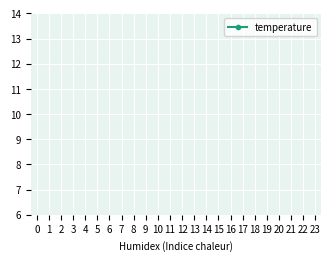

Is this an area chart (filled region under the line)?

No